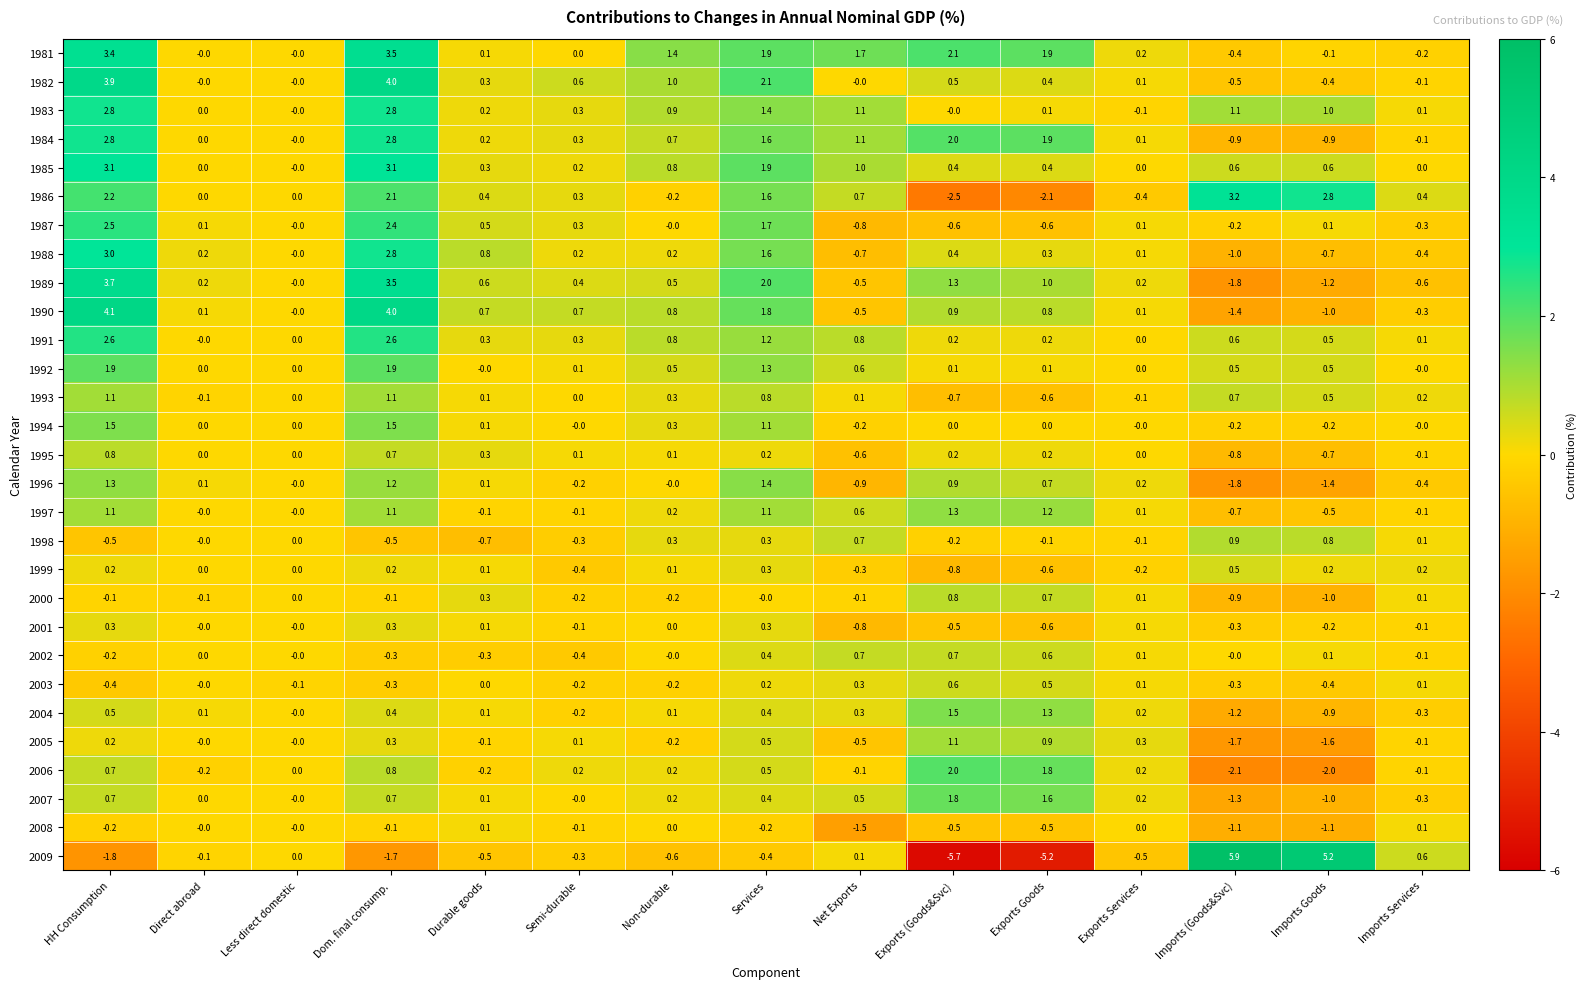

How many data points does each series have?

15